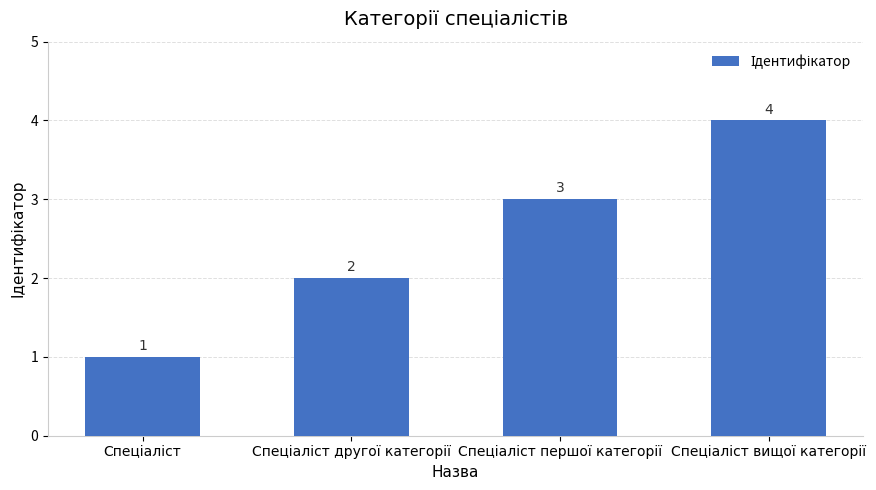

How many values are between 2 and 4?

3